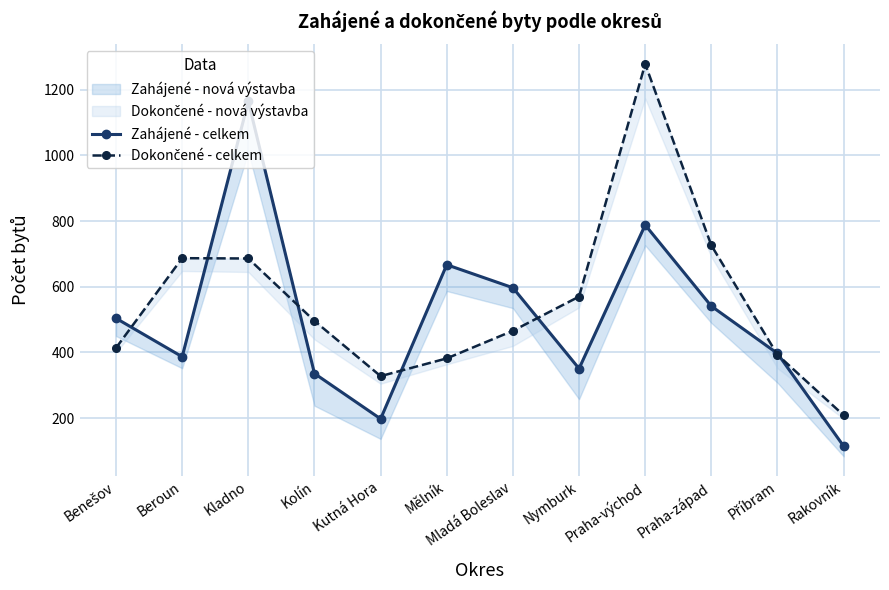

Rank the series by their maximum value, from lowest to highest.

Zahájené - celkem, Dokončené - celkem